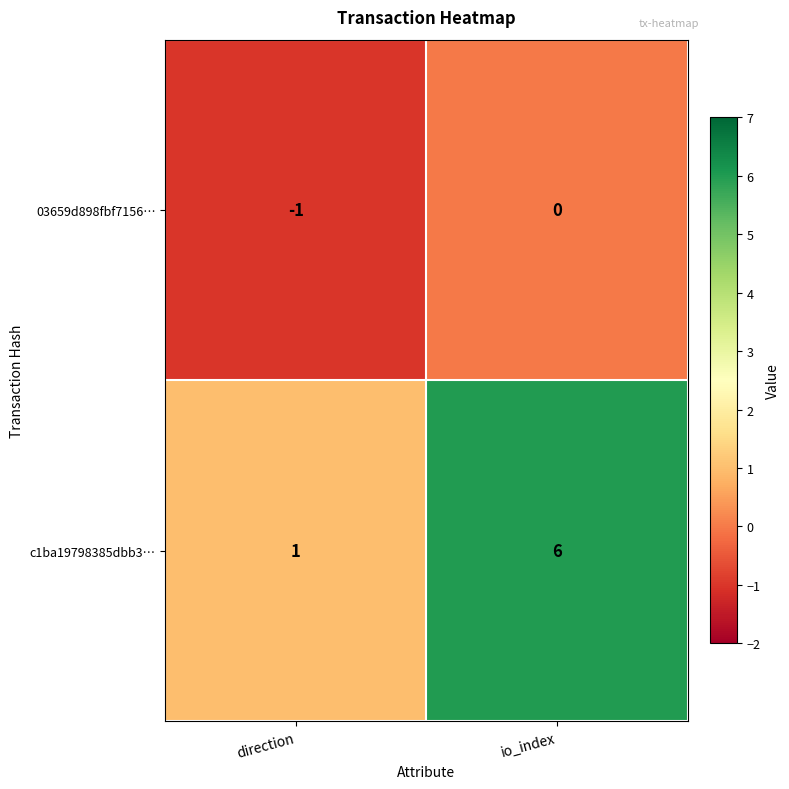

What is the sum of the c1ba19798385dbb3… values at direction and io_index?

7